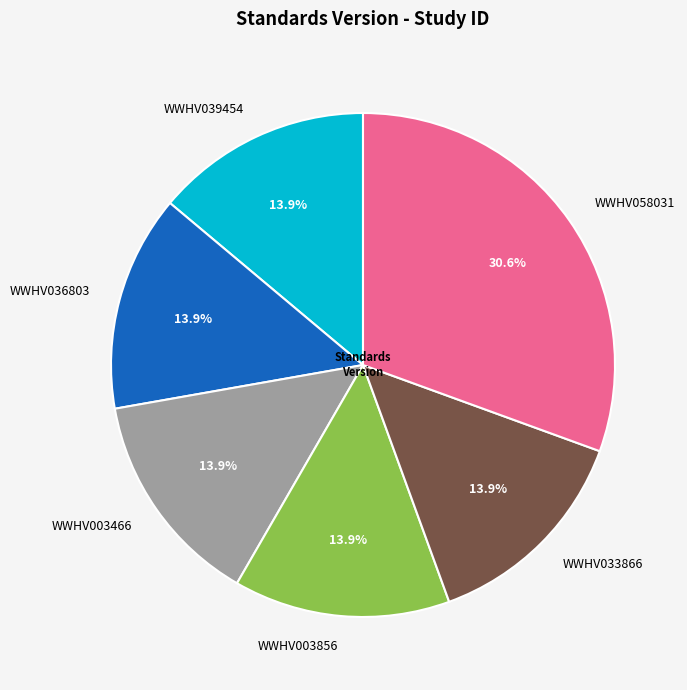

Is there a majority slice in this chart?

No